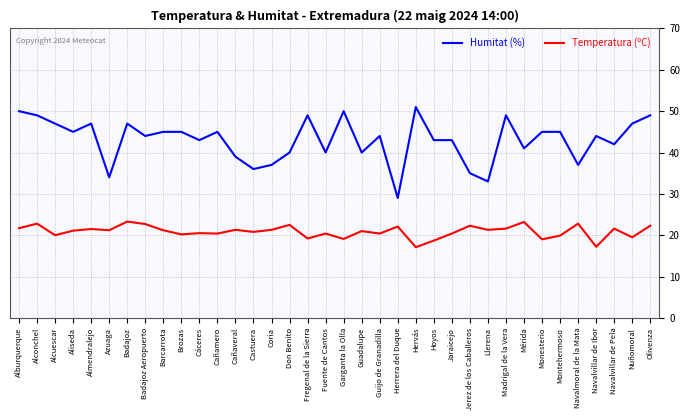

Rank the series at Hoyos from lowest to highest value.

Temperatura (ºC), Humitat (%)